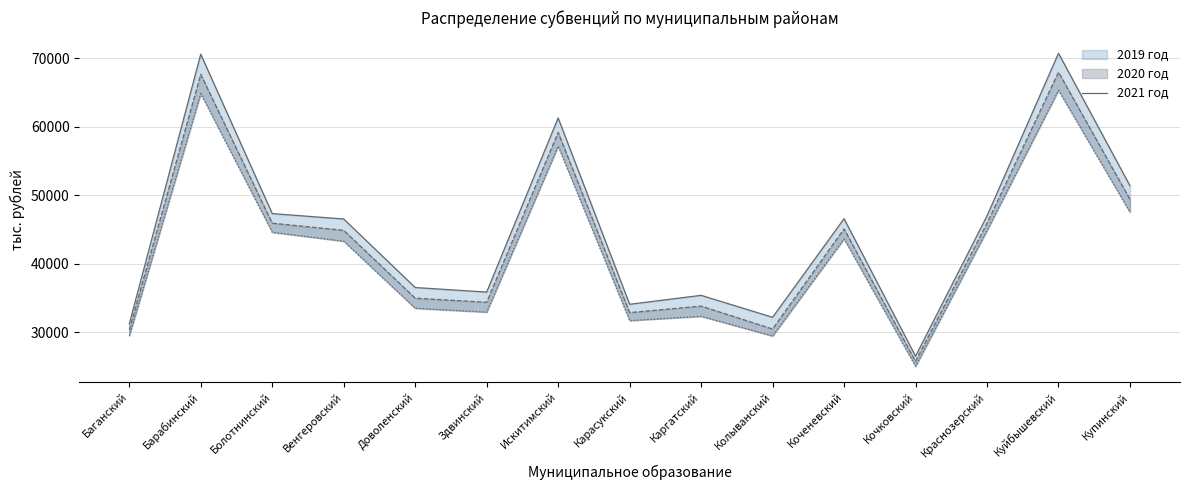

Reading right to left, transcribe all the data shown in this chart.

Купинский=51399.4	Куйбышевский=70726.0	Краснозерский=46997.6	Кочковский=26524.9	Коченевский=46596.7	Колыванский=32208.9	Каргатский=35409.8	Карасукский=34105.4	Искитимский=61291.3	Здвинский=35885.2	Доволенский=36549.8	Венгеровский=46548.1	Болотнинский=47334.8	Барабинский=70585.6	Баганский=31232.7